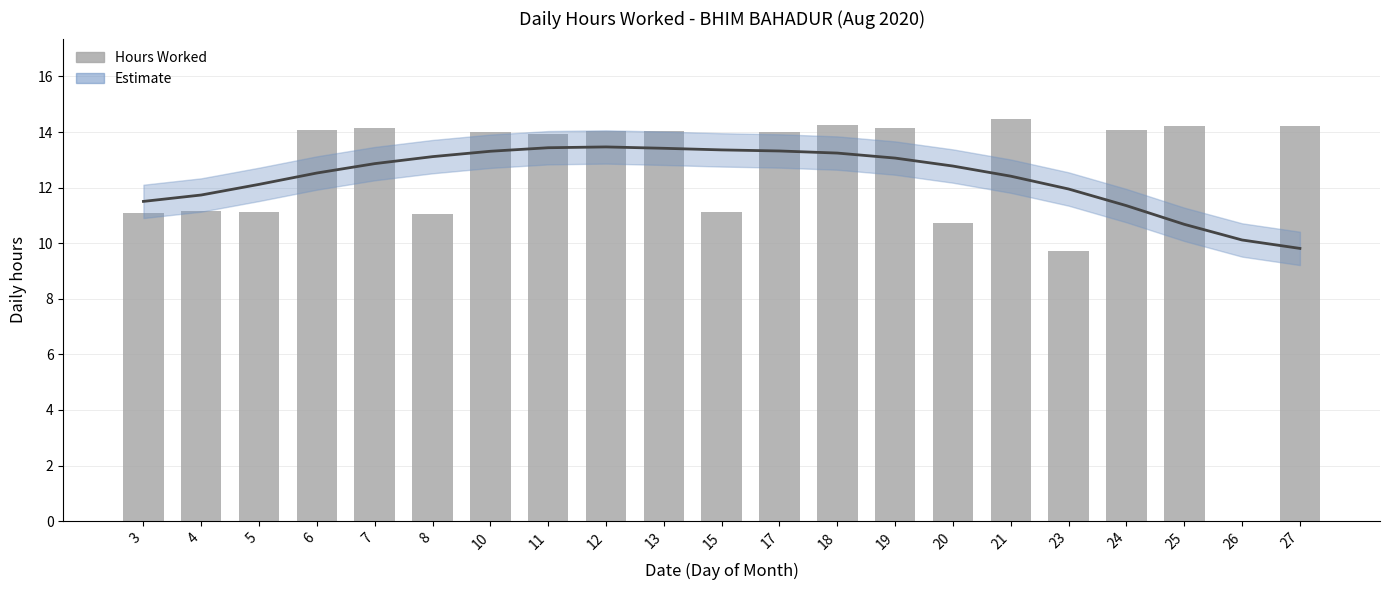

At which category does the chart reach its peak across all series?

21